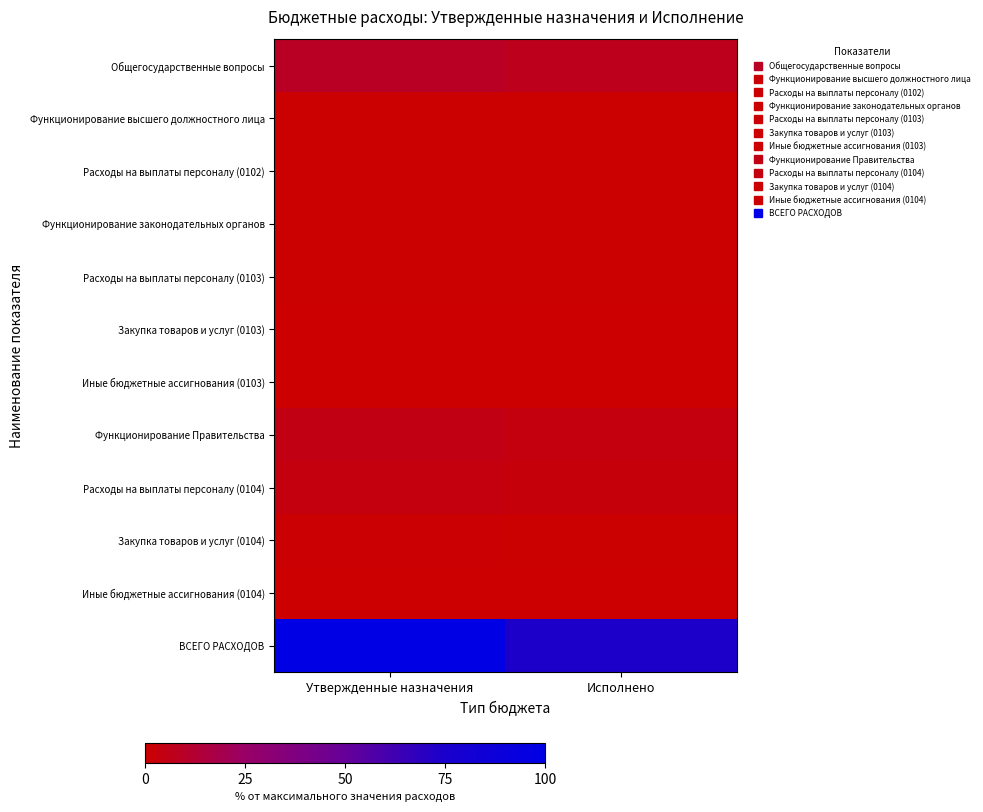

What is the total value across all series at Исполнено?

90.9